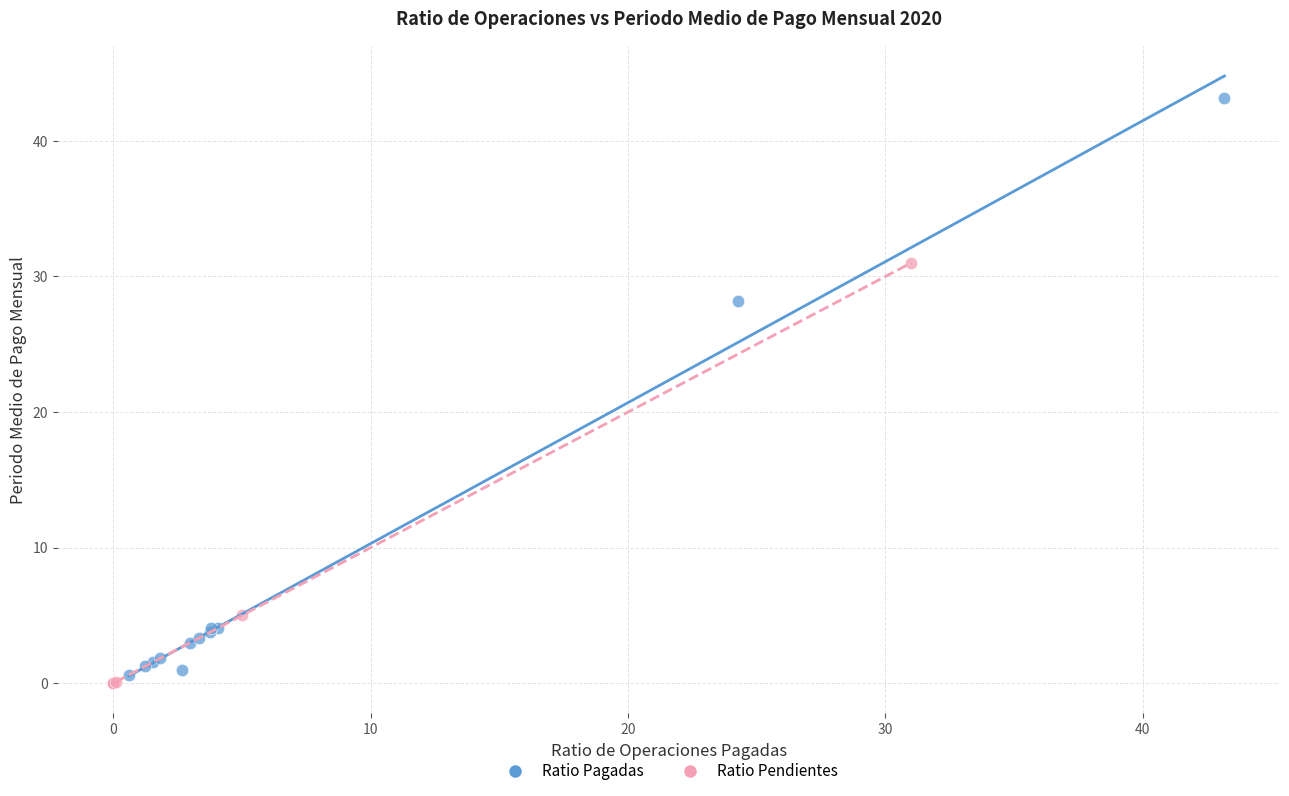

Which series reaches the maximum Y coordinate?

Ratio Pagadas